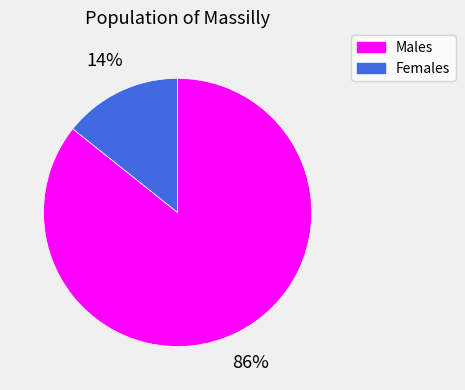

What percentage is the Males slice, to the nearest percent?

86%